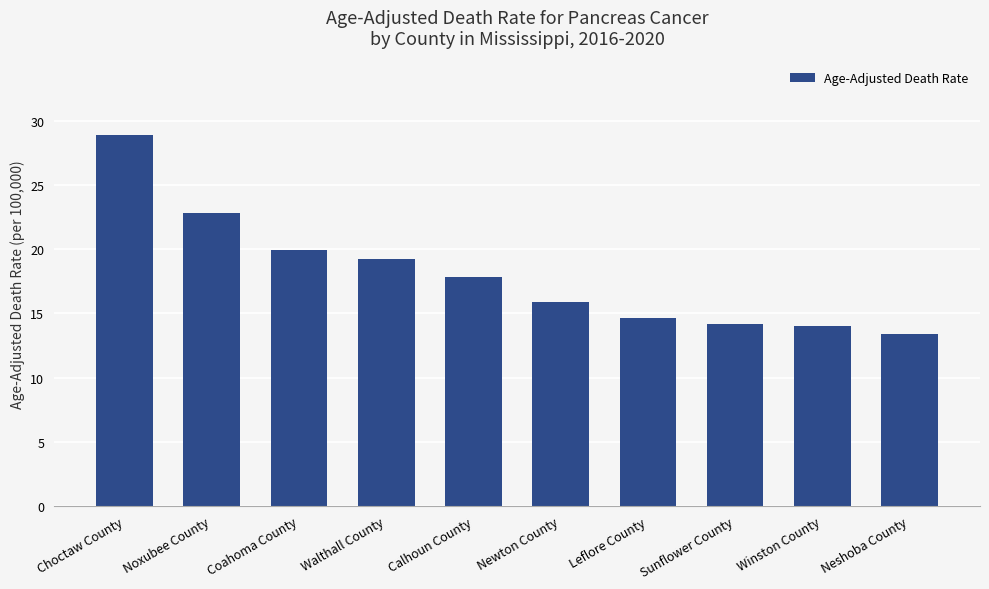

What is the label of the 9th bar from the left?

Winston County